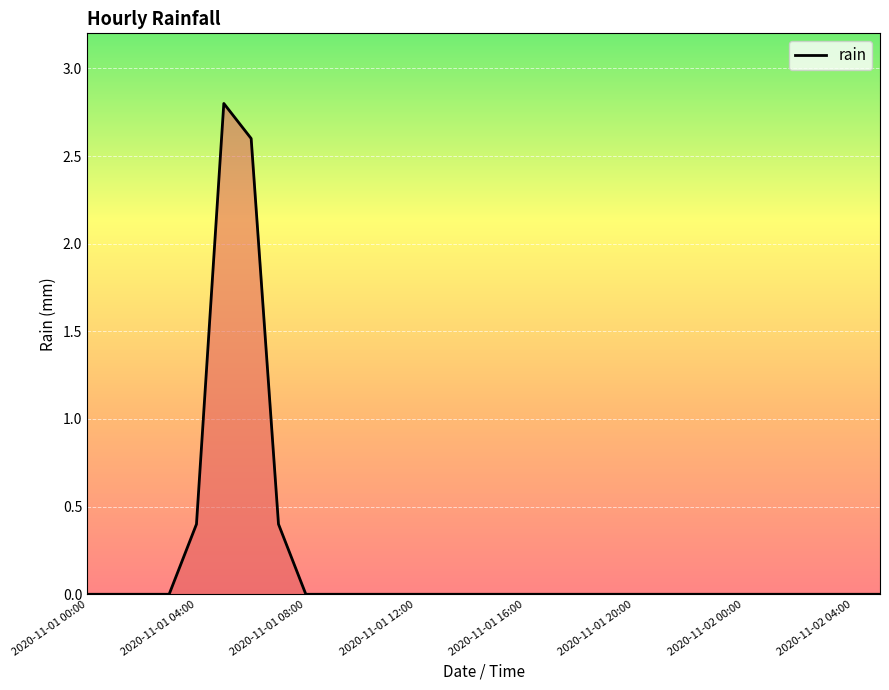

What is the maximum value shown in the chart?

2.8